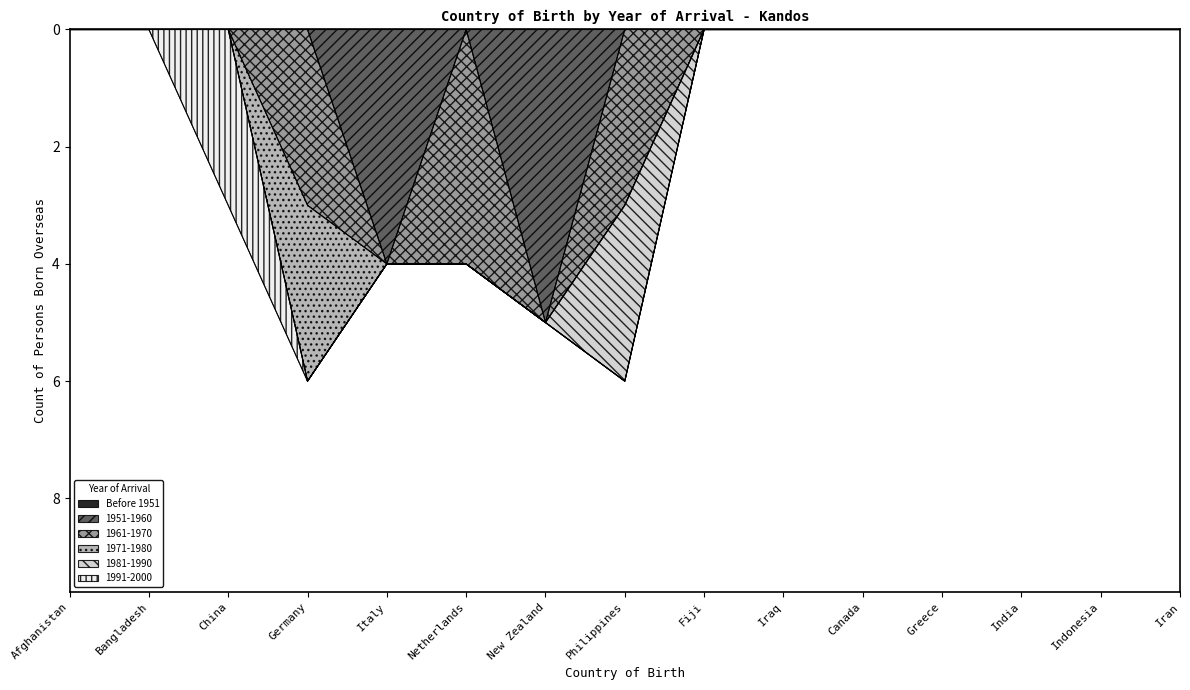

Is the value of 1951-1960 at Iran greater than the value of 1991-2000 at China?

No